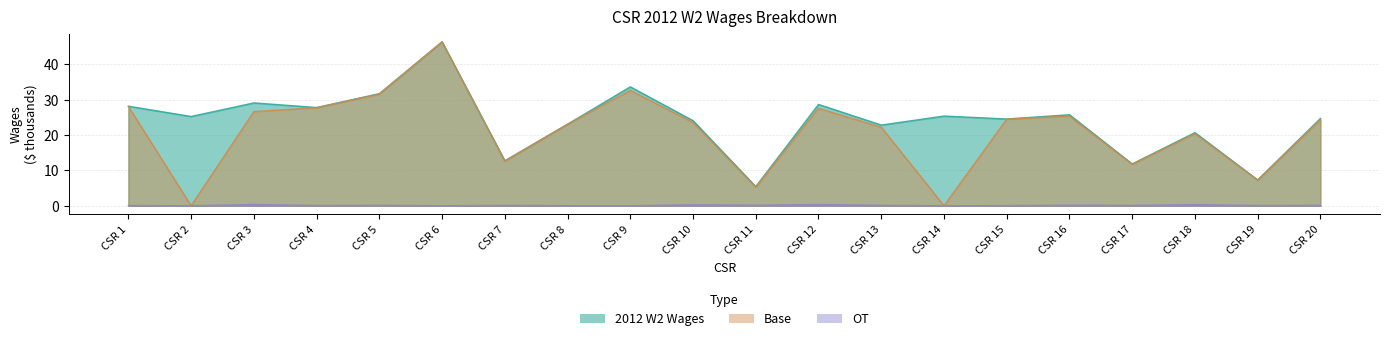

What is the highest value of the Base series?

46.4